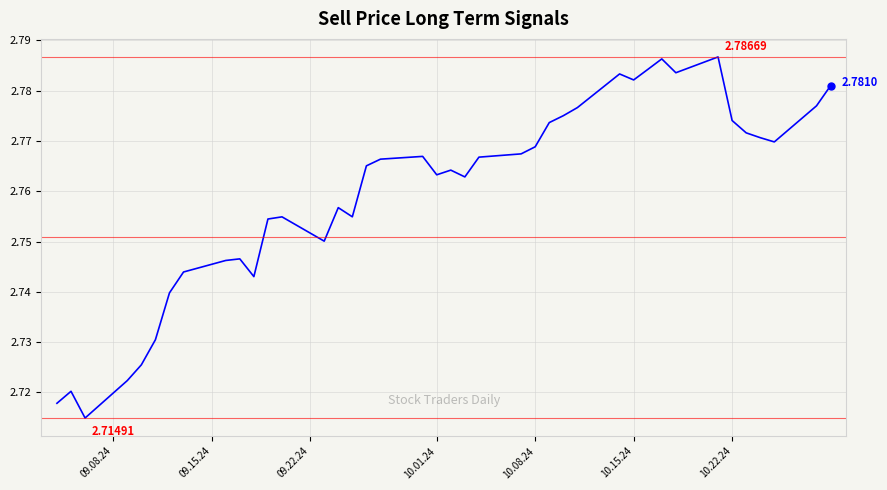

True or false: the data has more than 0 interior local peaks.

True